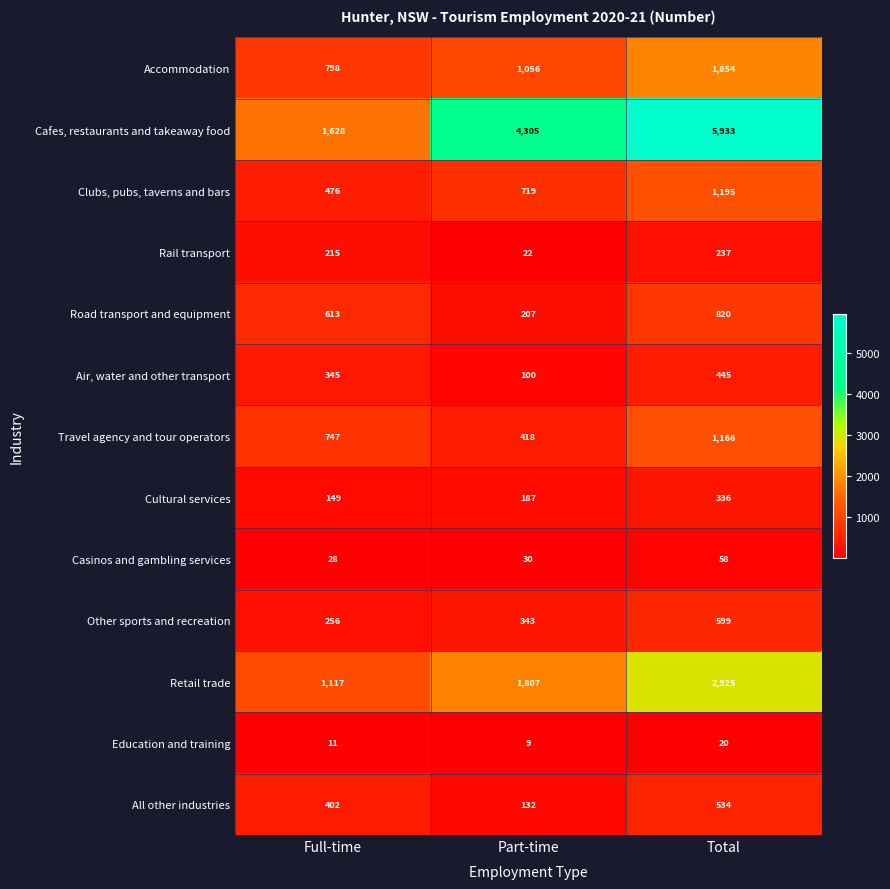

Read the Accommodation value at Part-time, to the nearest 100.

1100